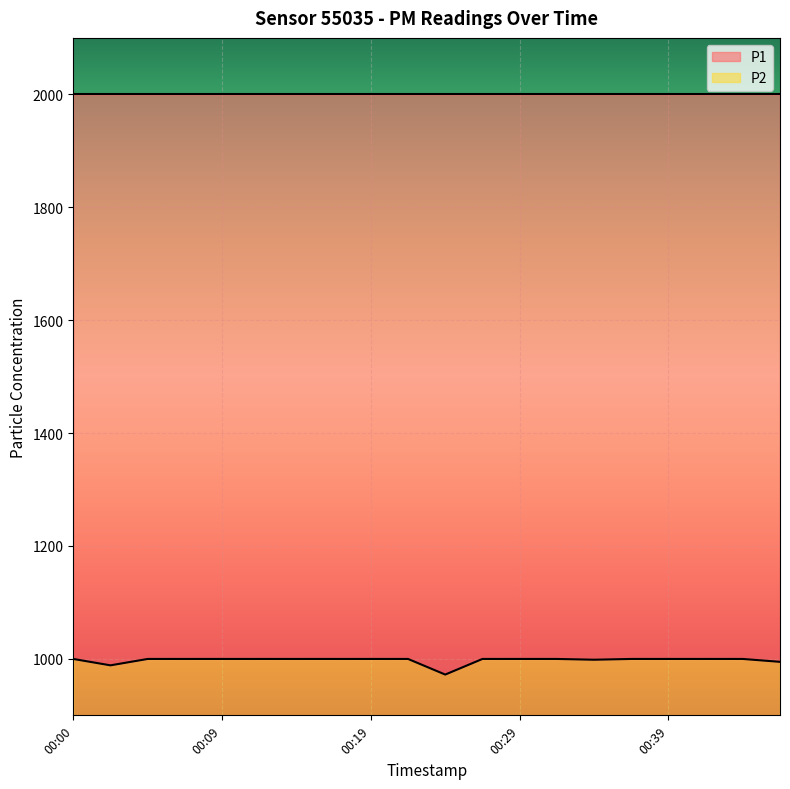

The chart shows a value of 988.6 at 00:02. True or false?

True